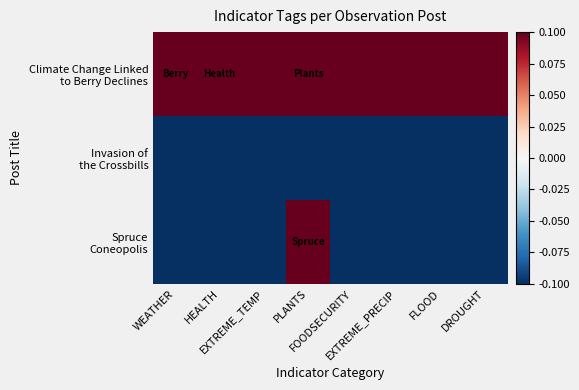

What is the spread (max minus min) of values at EXTREME_PRECIP?

1.0